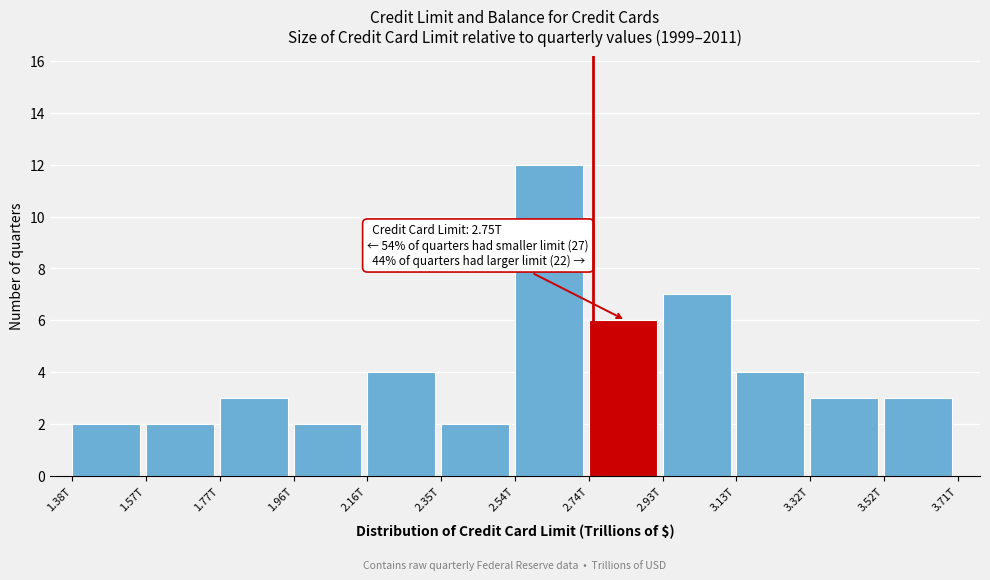

Reading right to left, extract all data points from this chart.

3.52T=3	3.32T=3	3.13T=4	2.93T=7	2.74T=6	2.54T=12	2.35T=2	2.16T=4	1.96T=2	1.77T=3	1.57T=2	1.38T=2